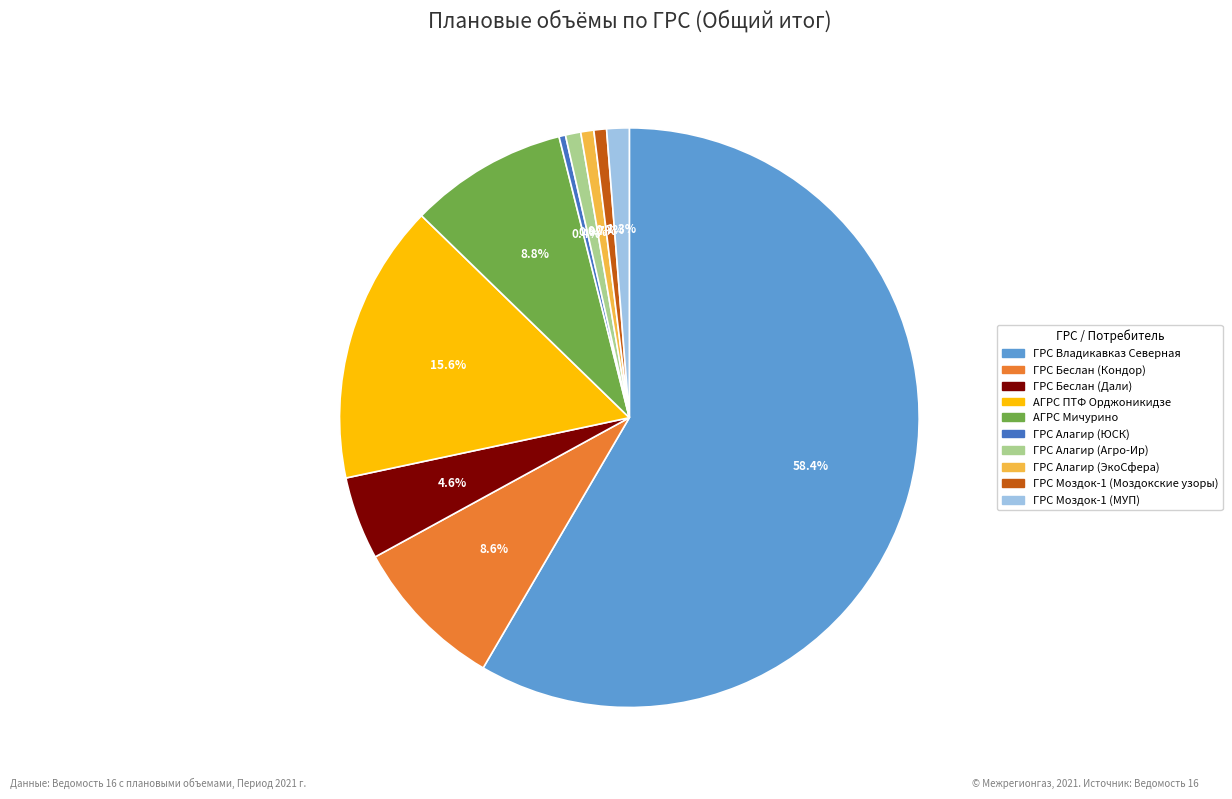

How many segments does this pie chart have?

10